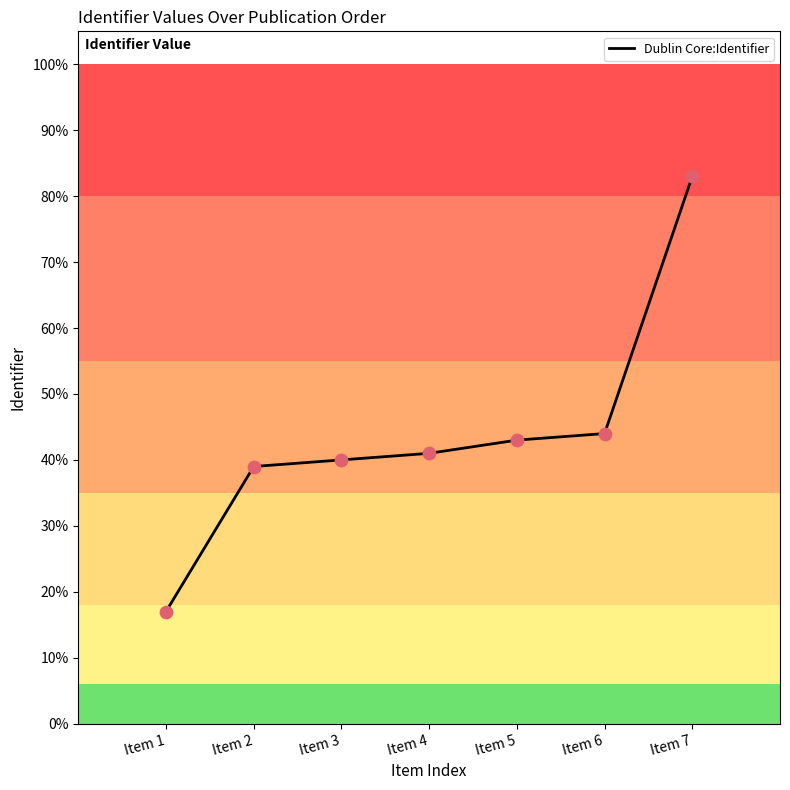

What is the ratio of the value at Item 5 to the value at Item 3?

1.1